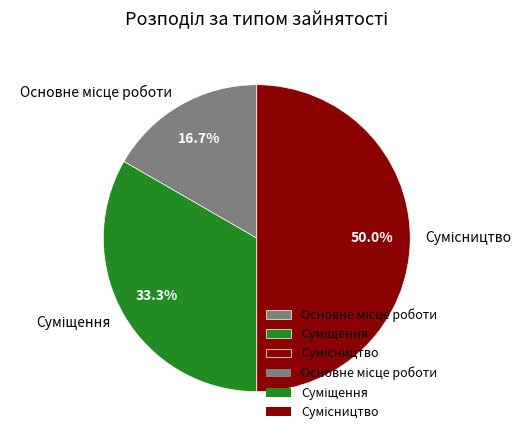

To the nearest percent, what is the difference between the Сумісництво and Основне місце роботи slice percentages?

33%